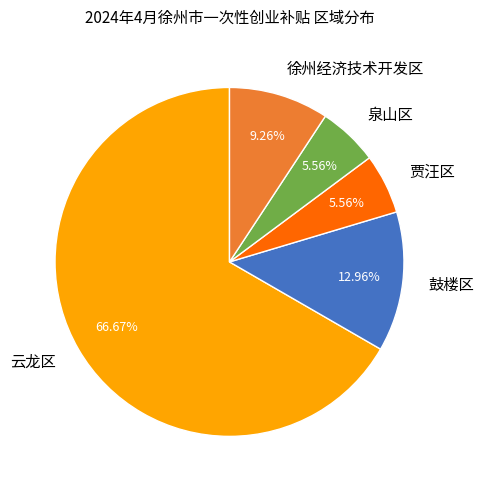

To the nearest percent, what is the combined percentage of 鼓楼区 and 贾汪区?

19%